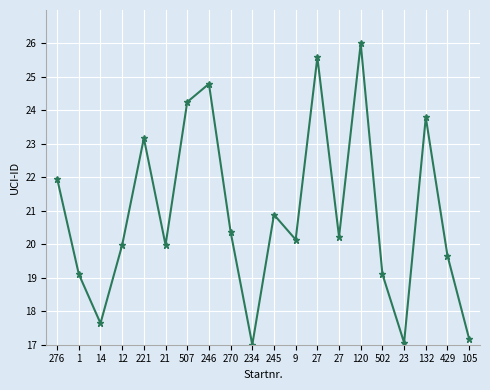

Between 12 and 21, which is larger?

21